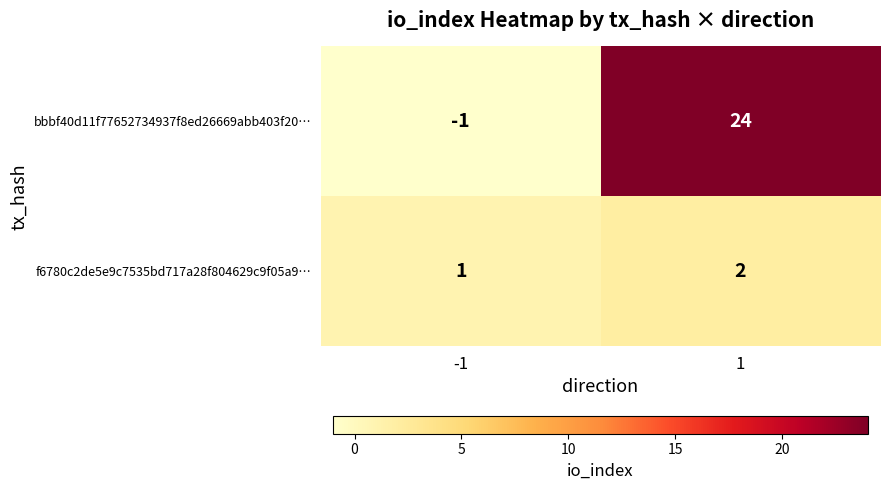

Rank the series by their average value, from highest to lowest.

bbbf40d11f77652734937f8ed26669abb403f20…, f6780c2de5e9c7535bd717a28f804629c9f05a9…